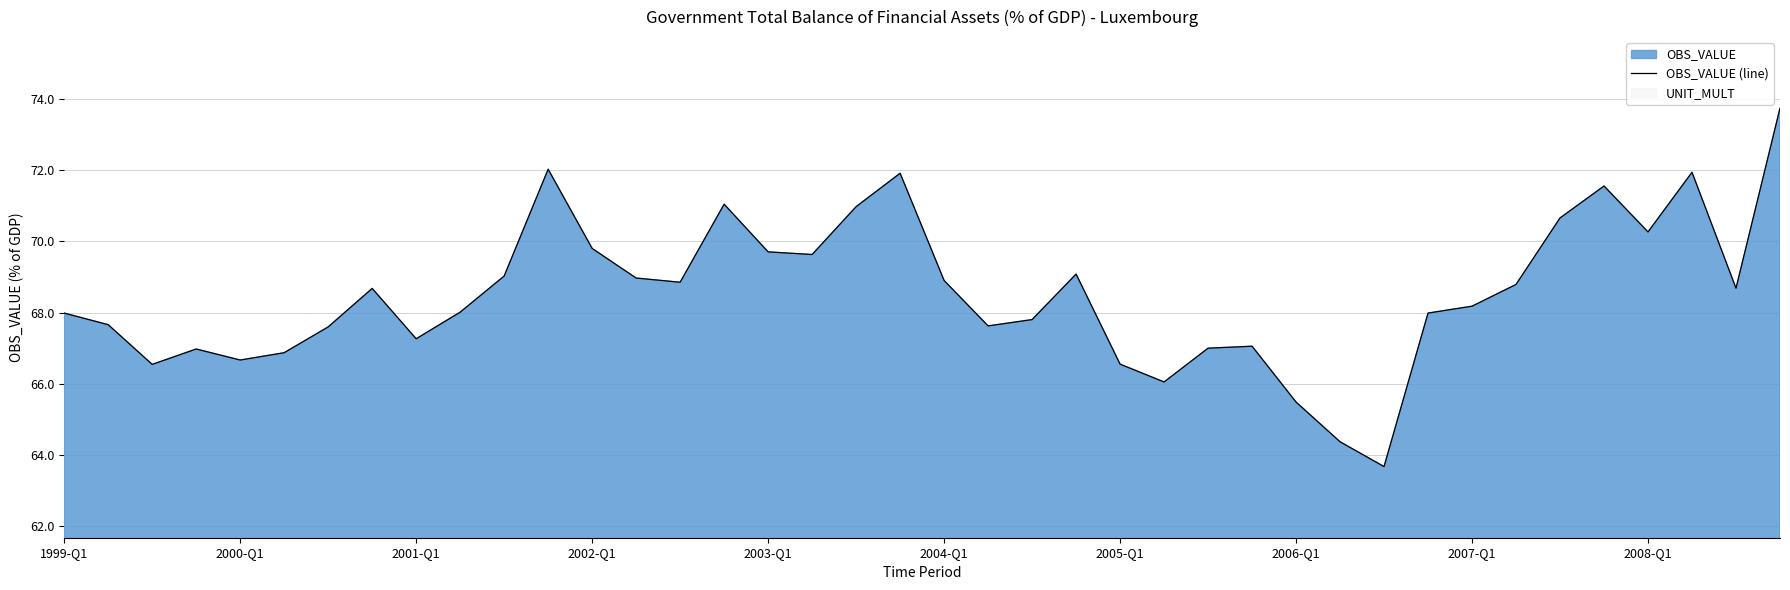

The value of OBS_VALUE (line) at 2005-Q1 is 93.3. True or false?

False